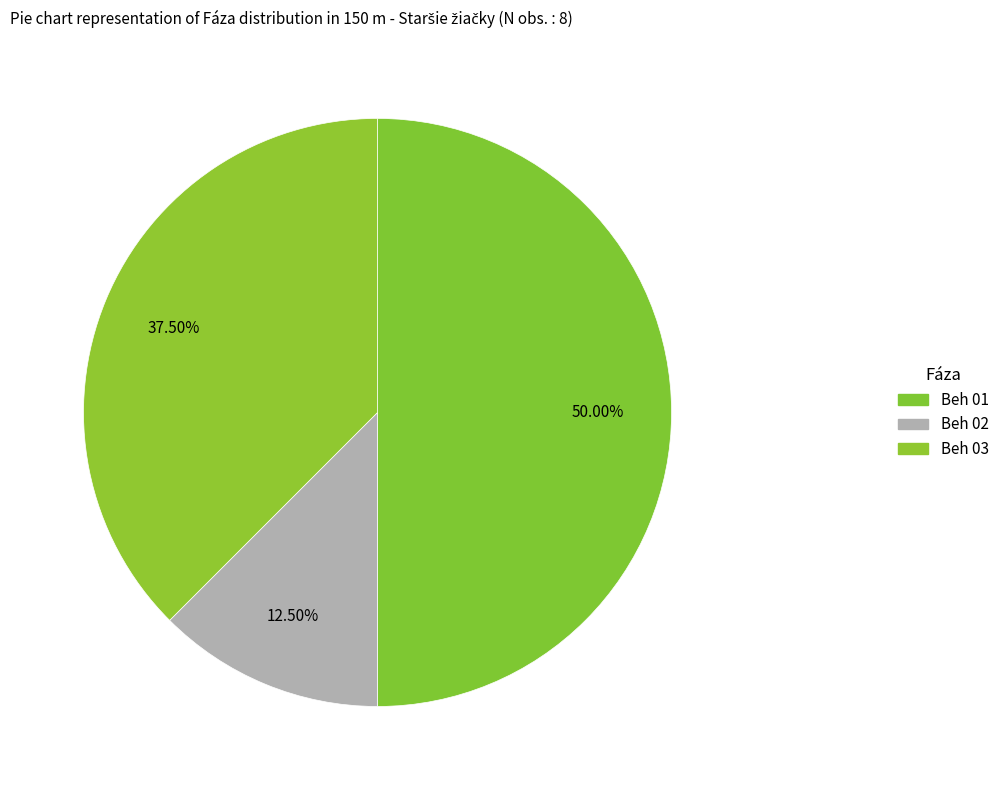

Count the number of slices in the pie.

3